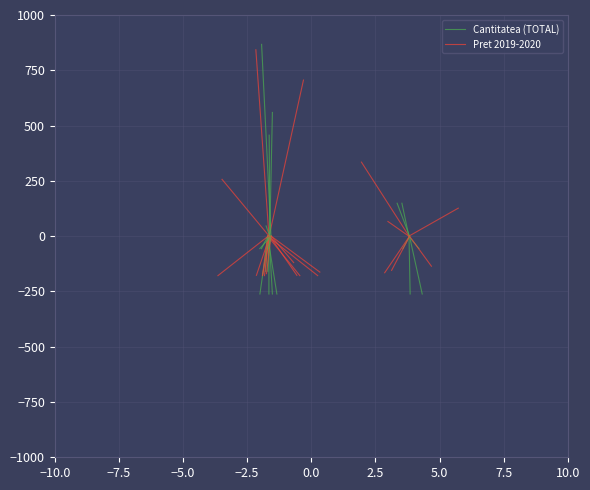

How many lines are shown in the chart?

2